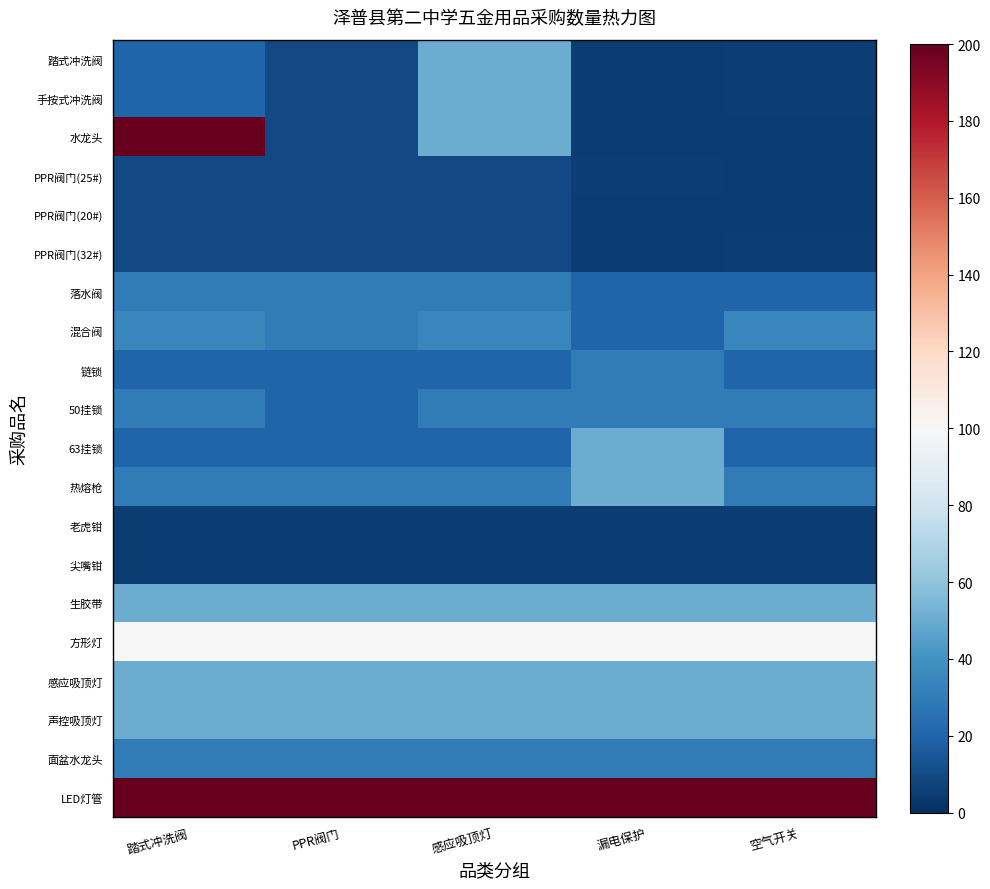

Which category has the highest value across all series?

踏式冲洗阀